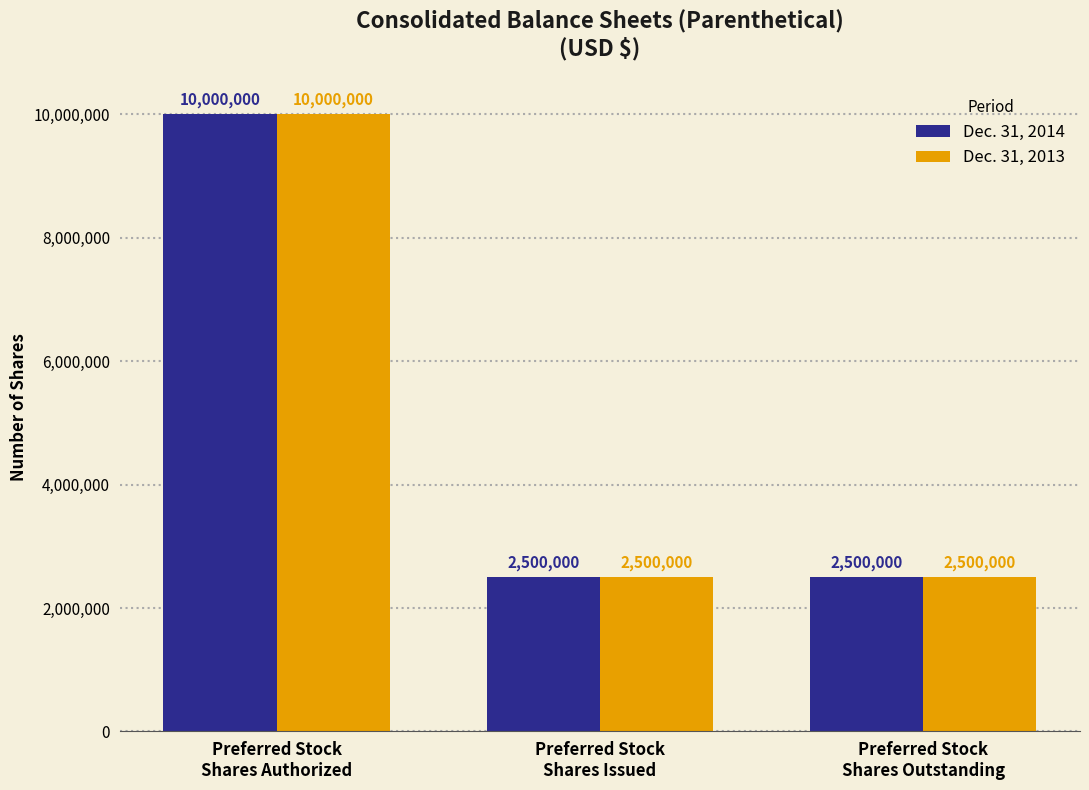

What are all the series names shown in the legend?

Dec. 31, 2014, Dec. 31, 2013